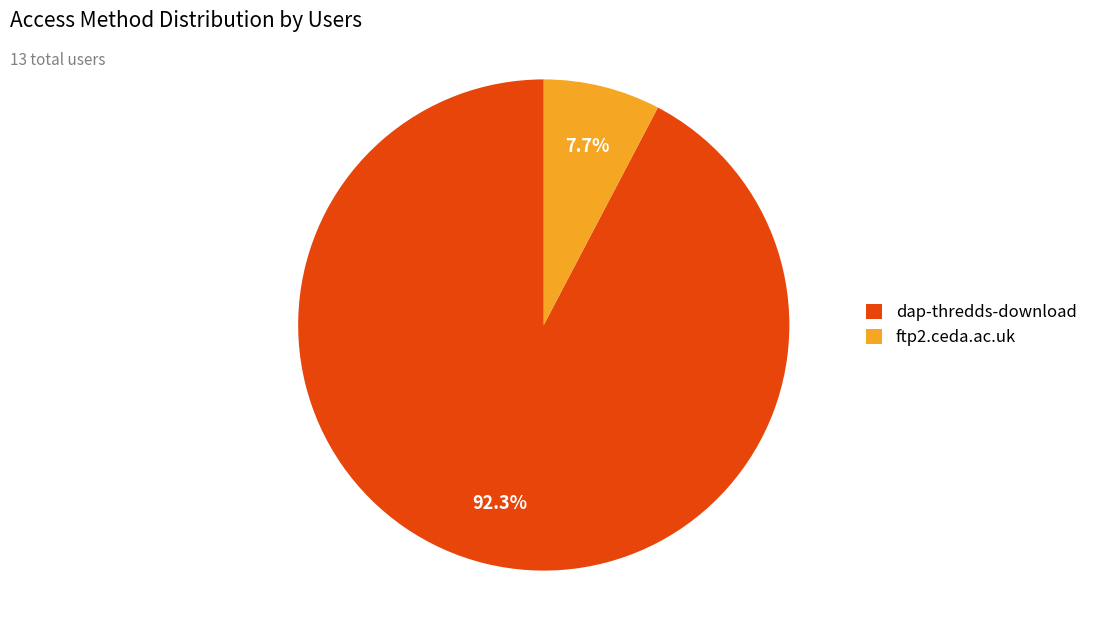

To the nearest percent, what is the difference between the dap-thredds-download and ftp2.ceda.ac.uk slice percentages?

85%